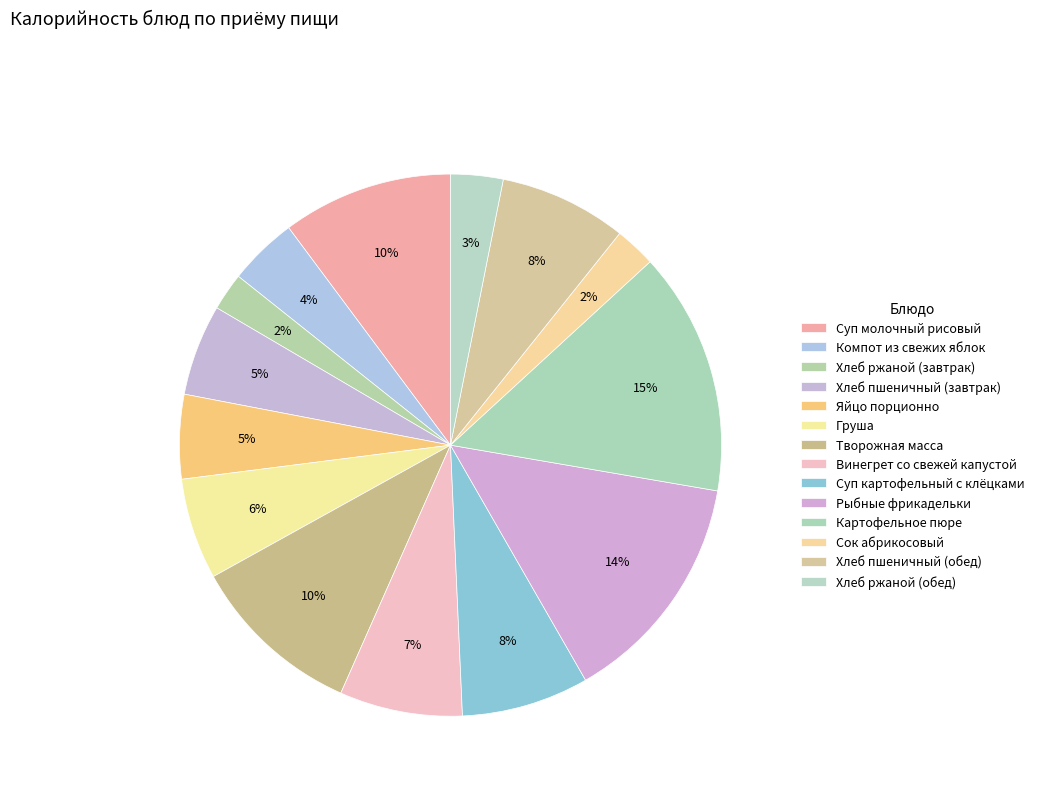

How many slices are in this pie chart?

14